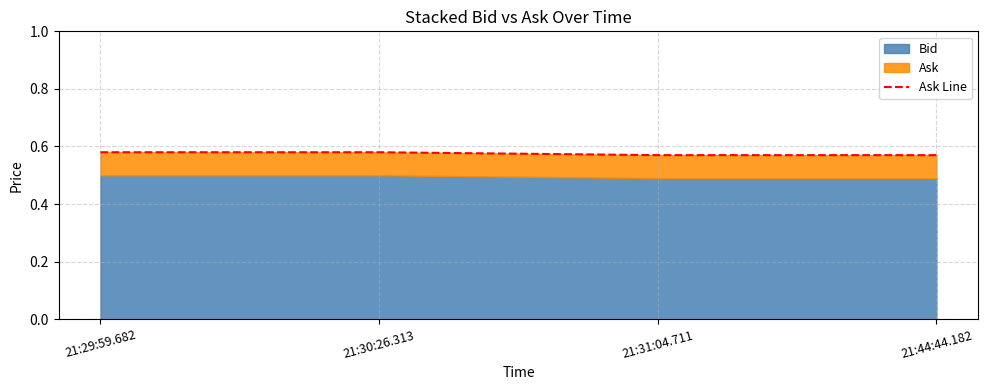

List the labels in order of value, largest first.

21:29:59.682, 21:30:26.313, 21:31:04.711, 21:44:44.182